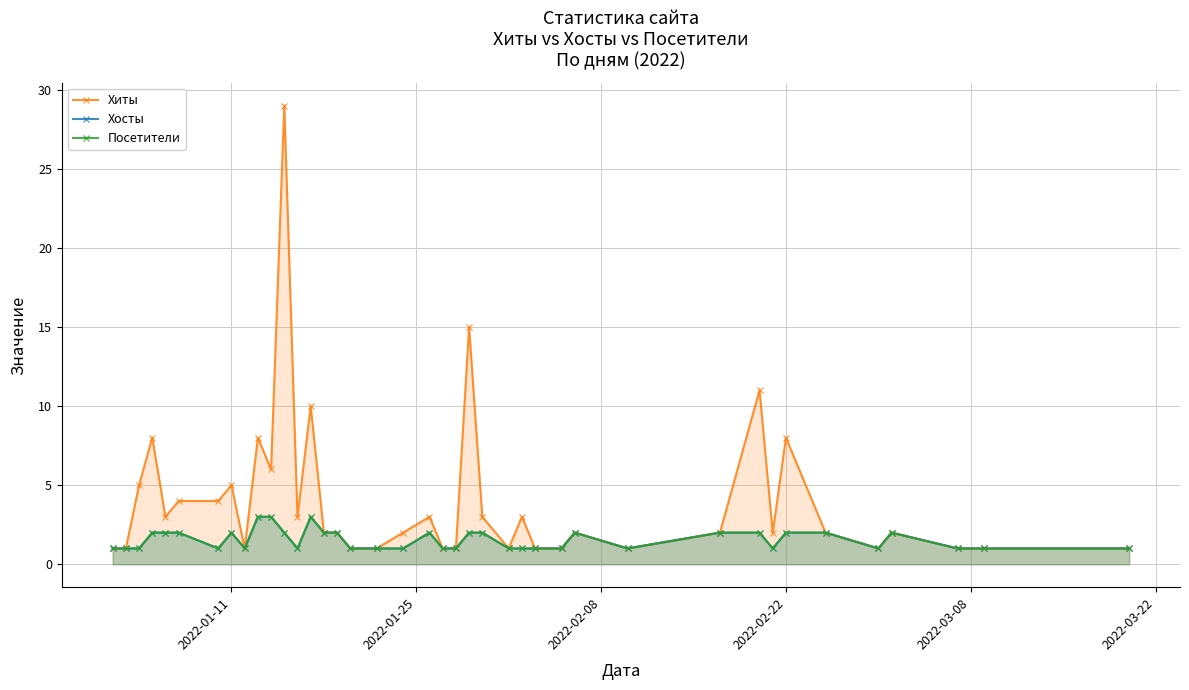

What is the greatest value displayed?

29